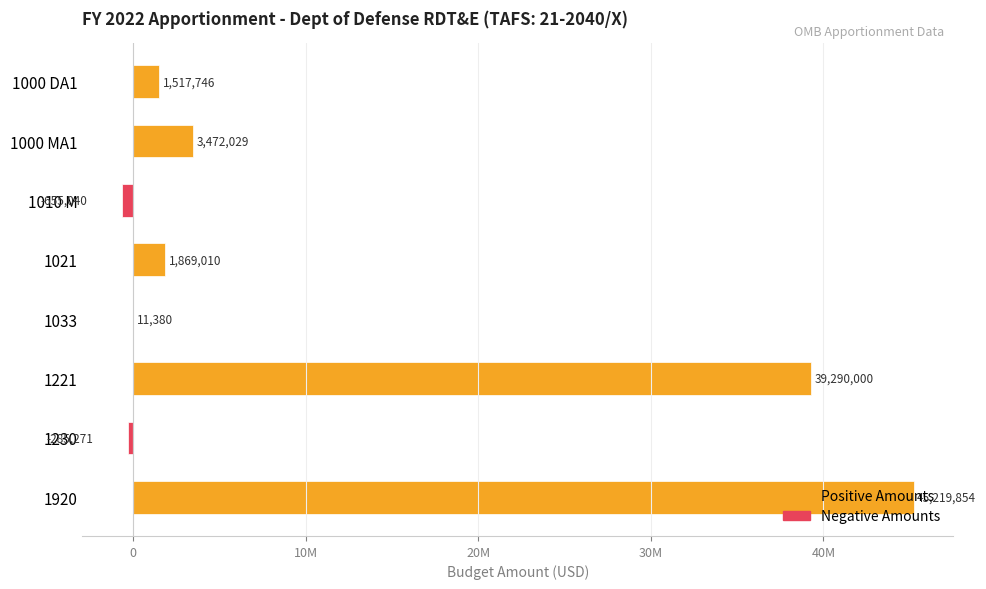

What is the label of the 6th bar from the left?

1221